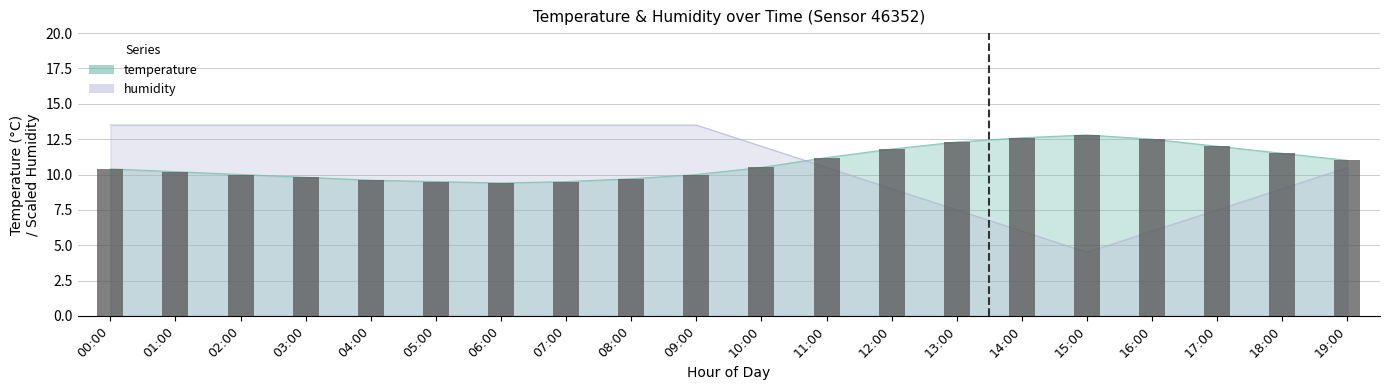

What is the sum of all humidity values?

217.5